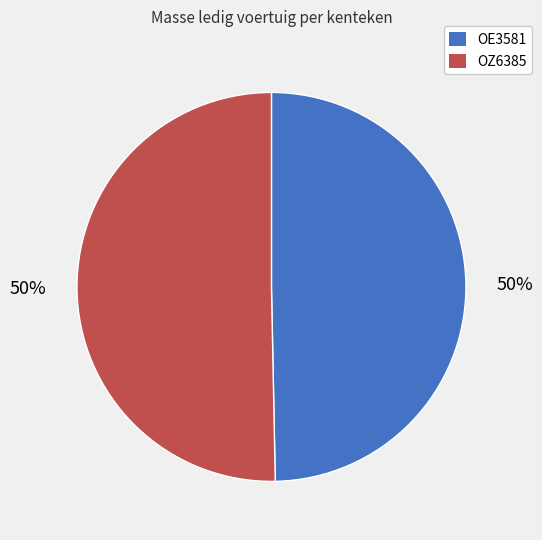

True or false: OZ6385 accounts for 44% of the total.

False